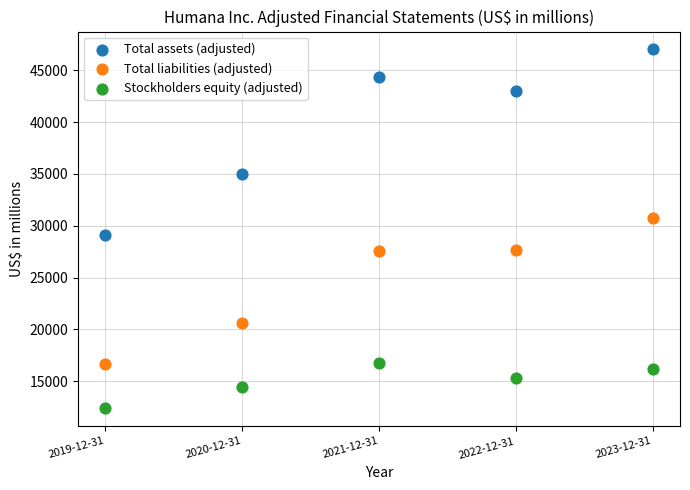

What are all the series names shown in the legend?

Total assets (adjusted), Total liabilities (adjusted), Stockholders equity (adjusted)